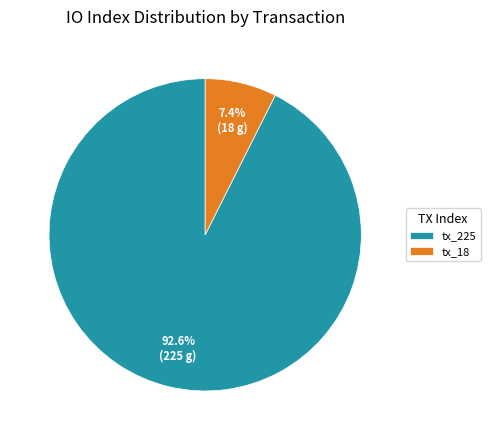

To the nearest percent, what percentage of the pie is tx_225?

93%